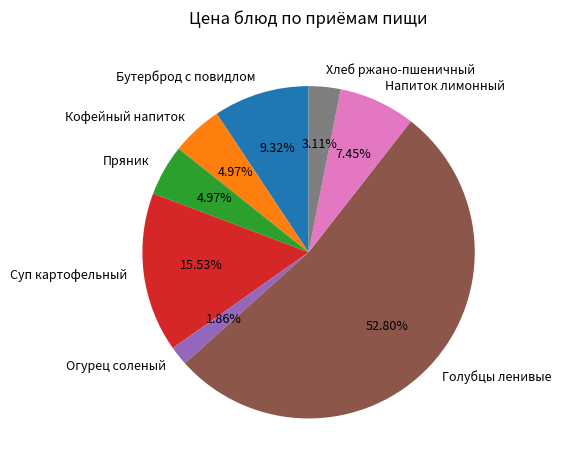

Is it true that Голубцы ленивые is 53% of the pie?

True